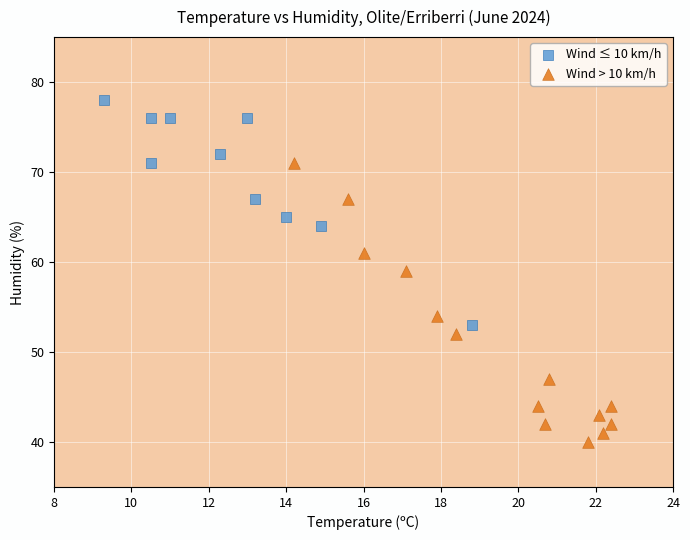

Which series has the largest Y range (max minus min)?

Wind > 10 km/h